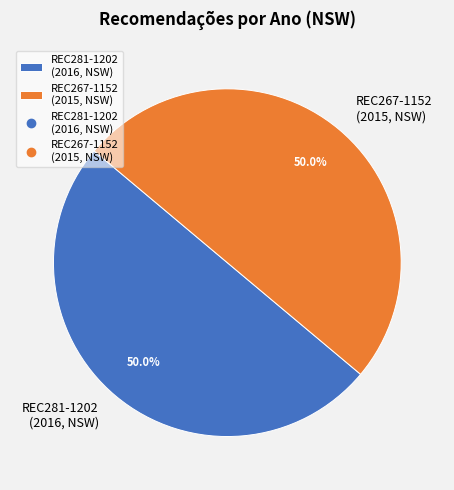

Approximately how many times larger is the value at REC281-1202 (2016, NSW) compared to REC267-1152 (2015, NSW)?

1.0